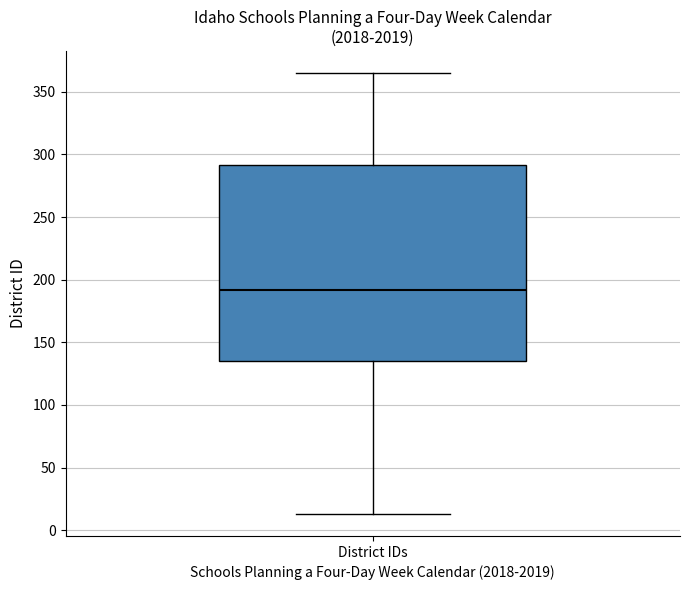

Where is the upper edge of the box for District IDs on the y-axis? The values are not printed on the chart, so give them approximately, as read against the axis.

290